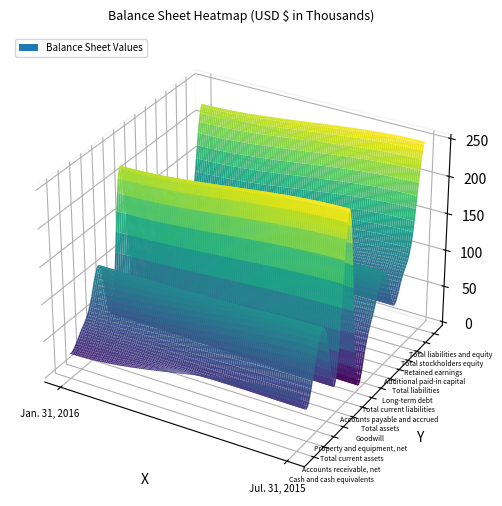

Where is Long-term debt nearest to the value 584318?

Jan. 31, 2016